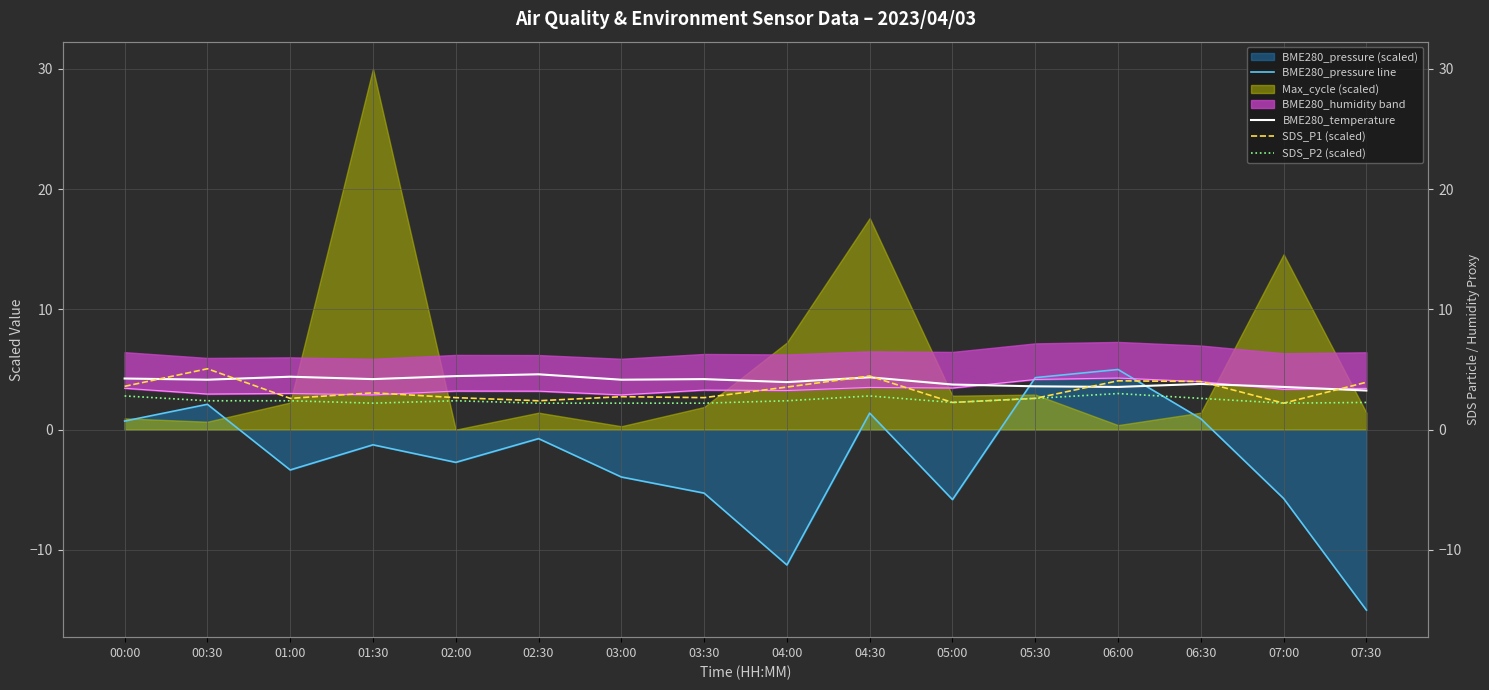

Rank the categories by SDS_P2 (scaled) value from highest to lowest.

06:00, 00:00, 04:30, 05:30, 06:30, 00:30, 01:00, 02:00, 04:00, 05:00, 07:30, 01:30, 02:30, 03:00, 03:30, 07:00